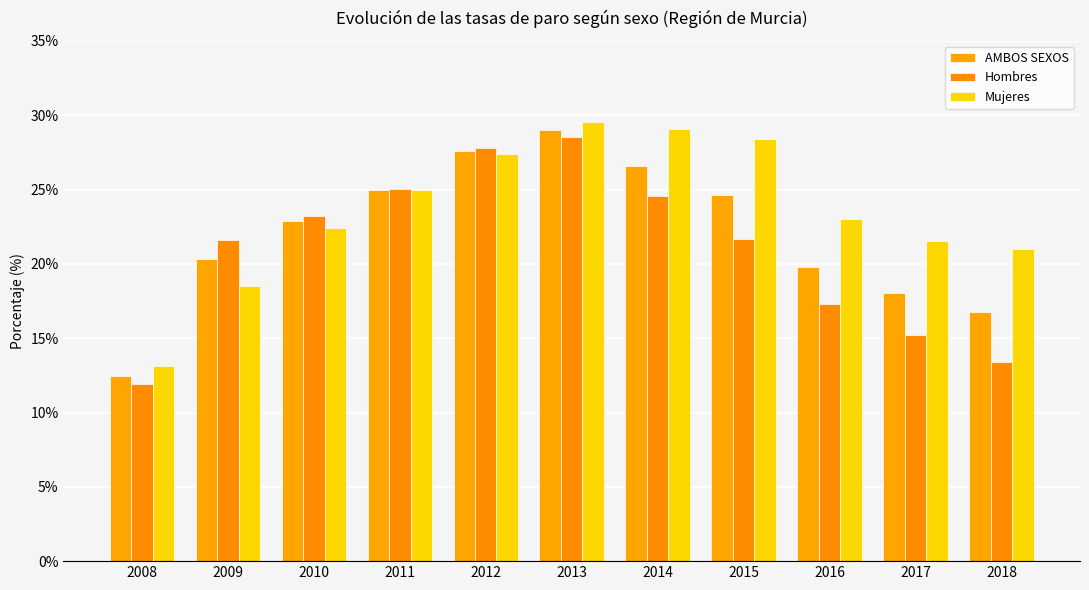

The value of Mujeres at 2013 is 29.5. True or false?

True